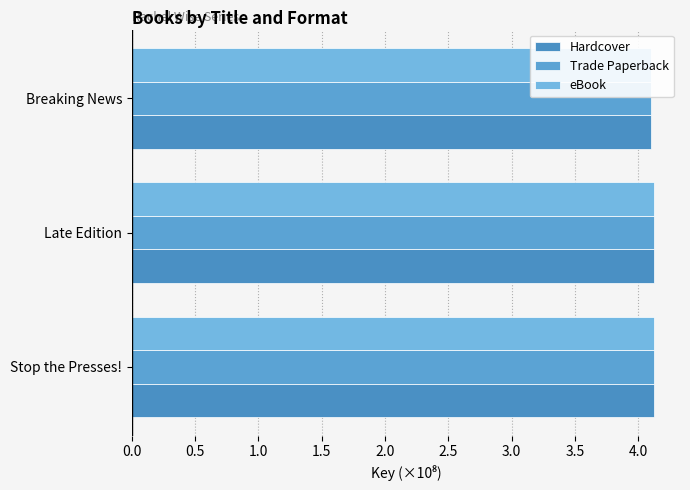

Which series has the largest range (max minus min)?

Hardcover